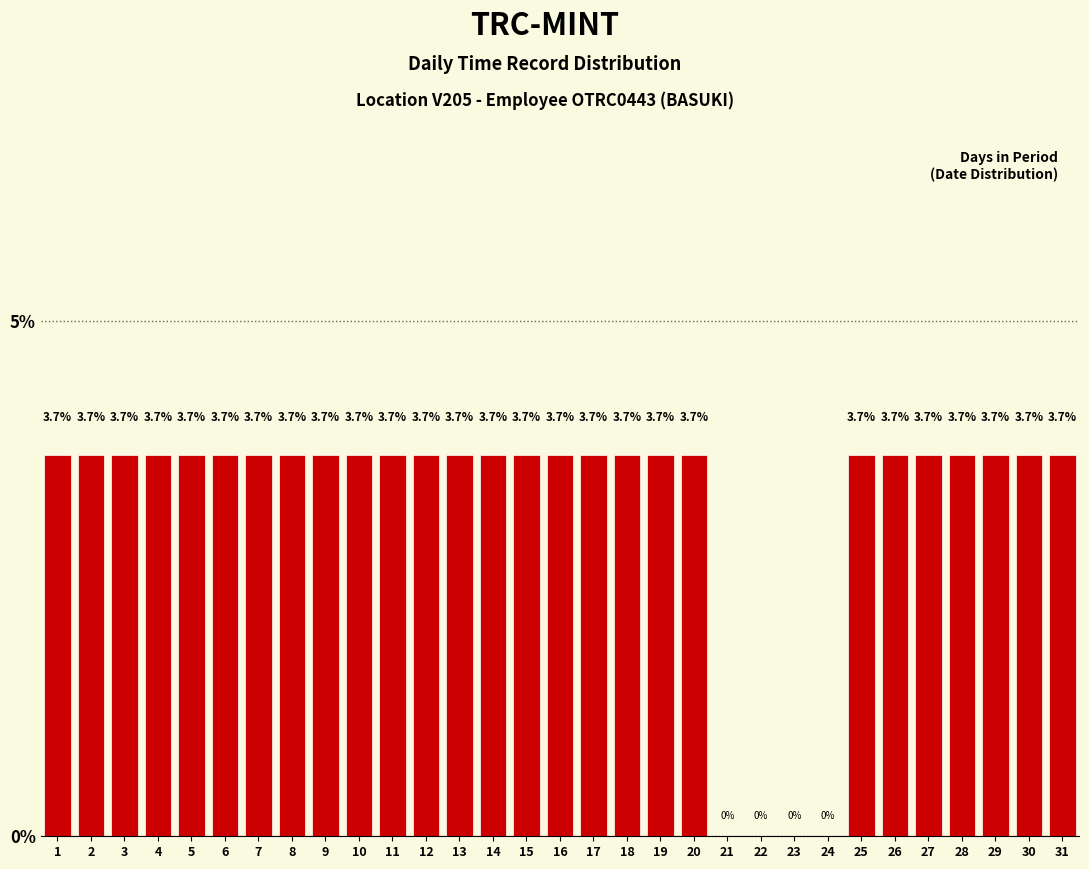

Reading left to right, transcribe all the data shown in this chart.

1=3.7	2=3.7	3=3.7	4=3.7	5=3.7	6=3.7	7=3.7	8=3.7	9=3.7	10=3.7	11=3.7	12=3.7	13=3.7	14=3.7	15=3.7	16=3.7	17=3.7	18=3.7	19=3.7	20=3.7	21=0.0	22=0.0	23=0.0	24=0.0	25=3.7	26=3.7	27=3.7	28=3.7	29=3.7	30=3.7	31=3.7